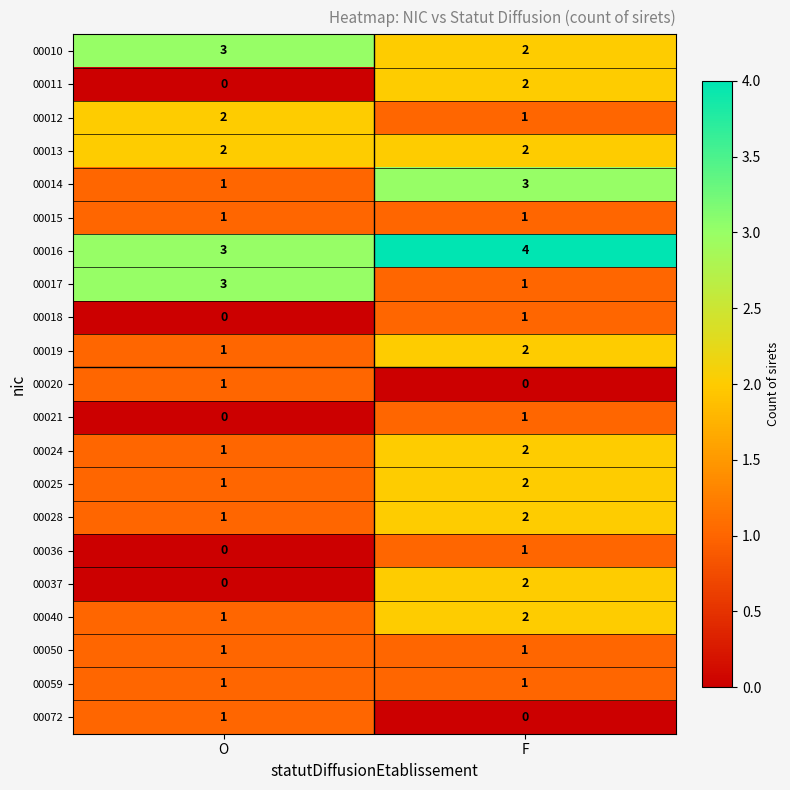

How many categories are shown in the chart?

2